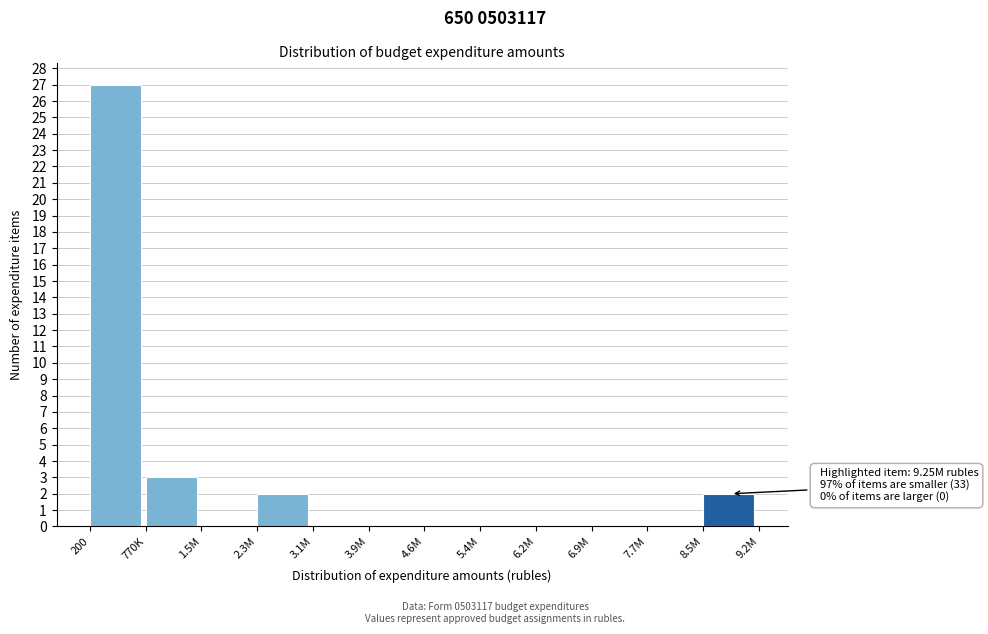

Reading left to right, list all the values displayed in this chart.

200=27	770K=3	1.5M=0	2.3M=2	3.1M=0	3.9M=0	4.6M=0	5.4M=0	6.2M=0	6.9M=0	7.7M=0	8.5M=2